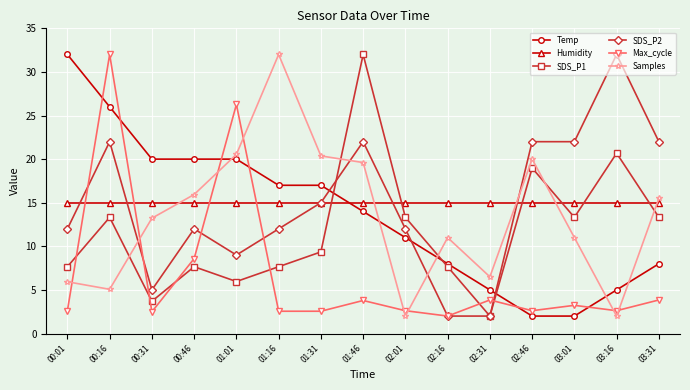

At which label does SDS_P1 first exceed 9?

00:16